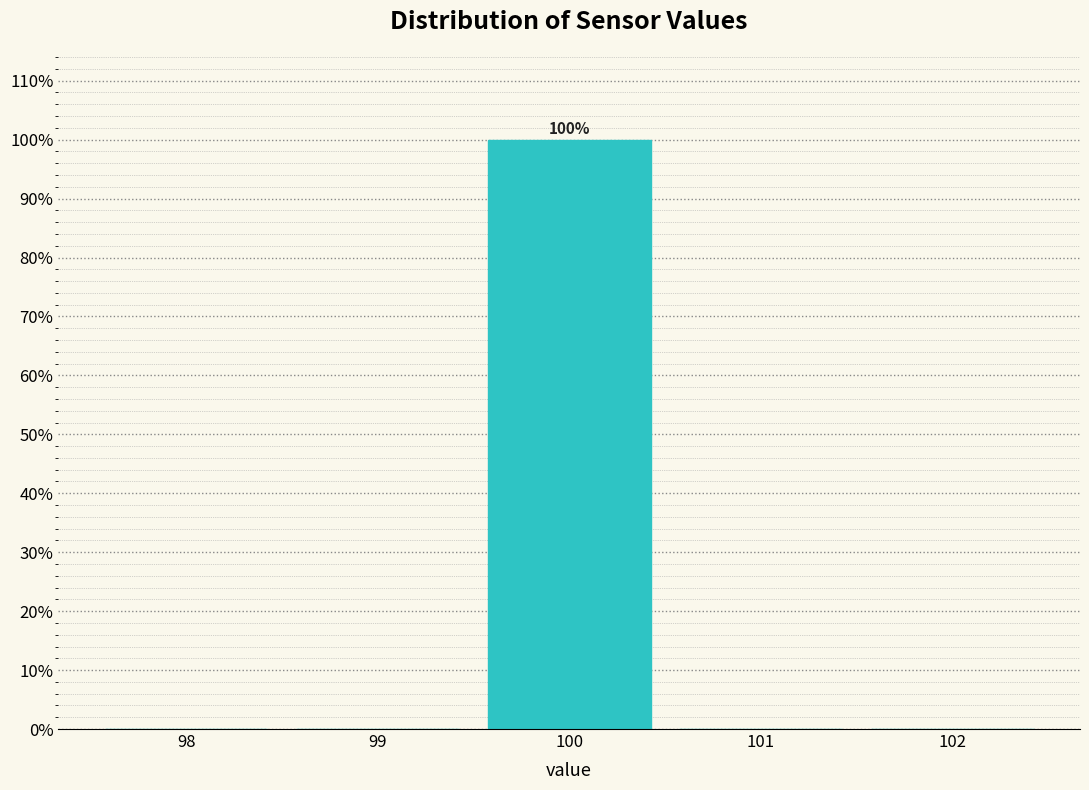

Over which range of the x-axis is the bar tallest?

99.5 to 100.5